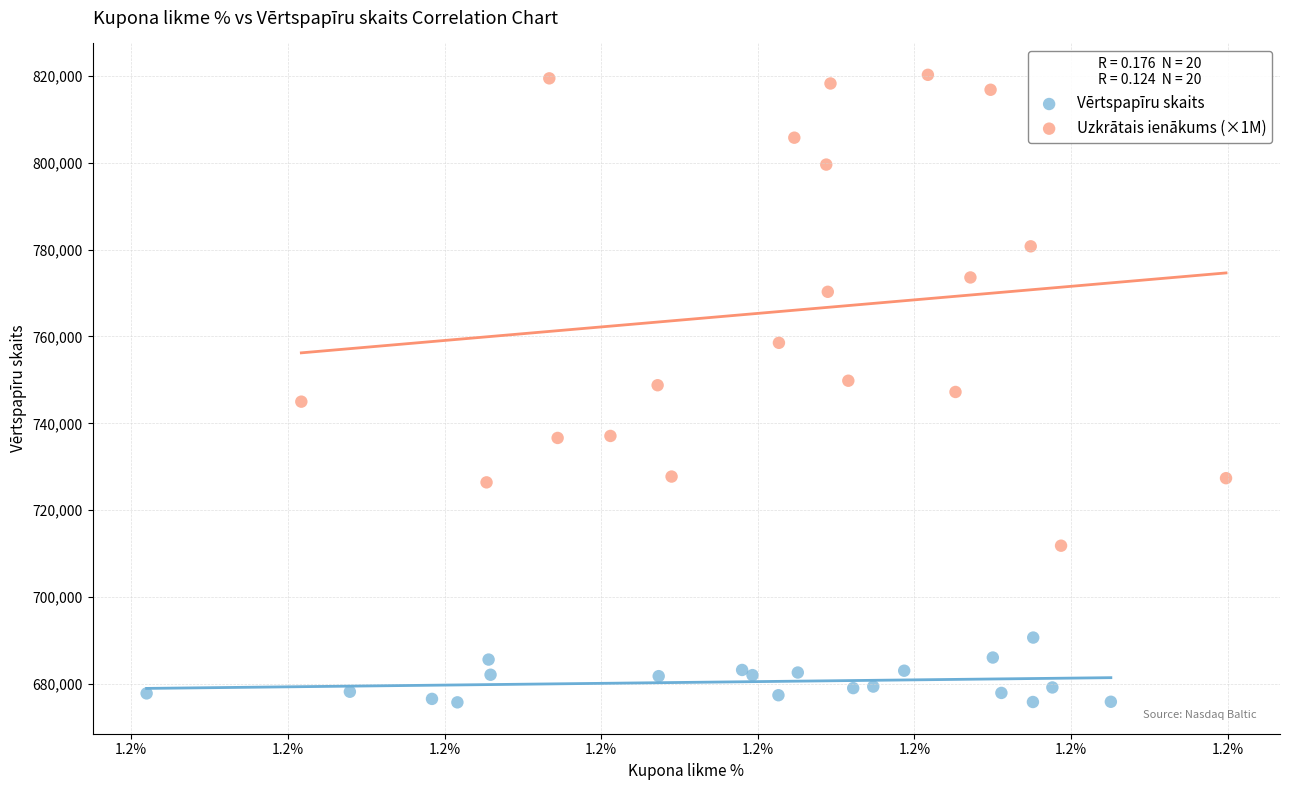

What are all the series names shown in the legend?

Vērtspapīru skaits, Uzkrātais ienākums (×1M)